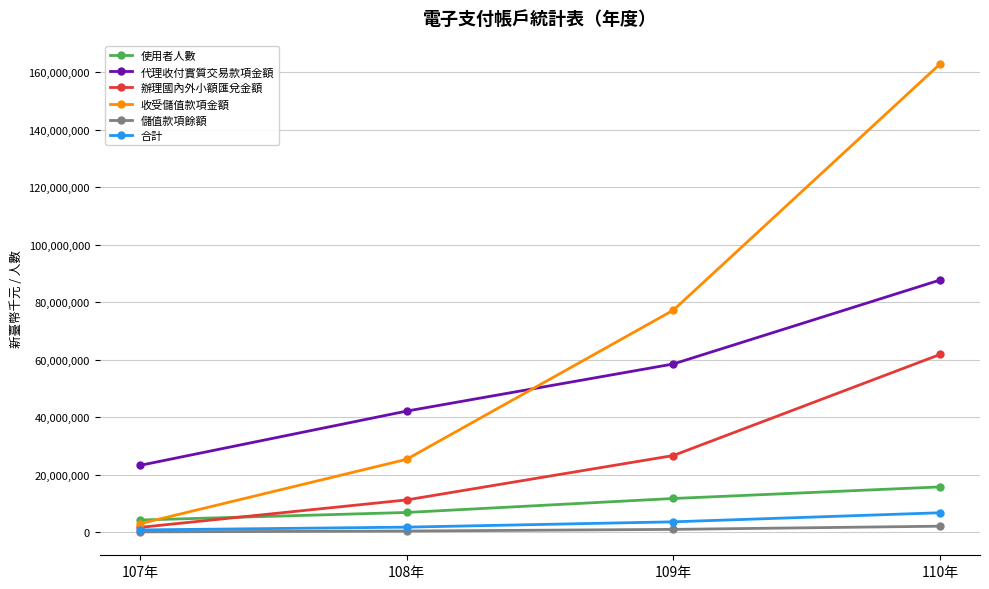

What is the label of the 2nd point from the left?

108年